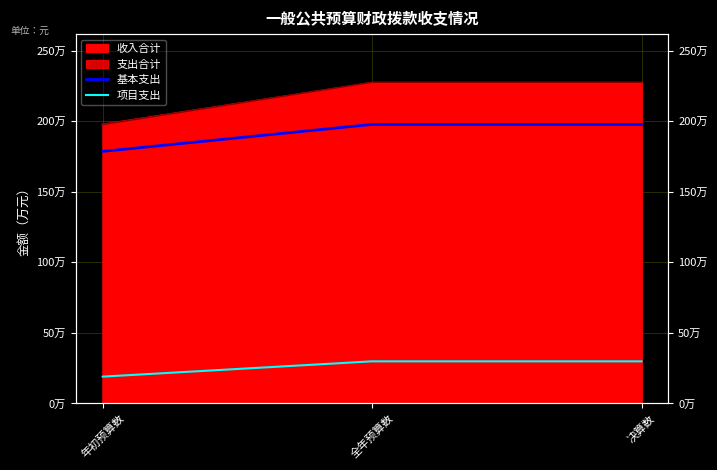

Where is 项目支出 nearest to the value 244223?

年初预算数